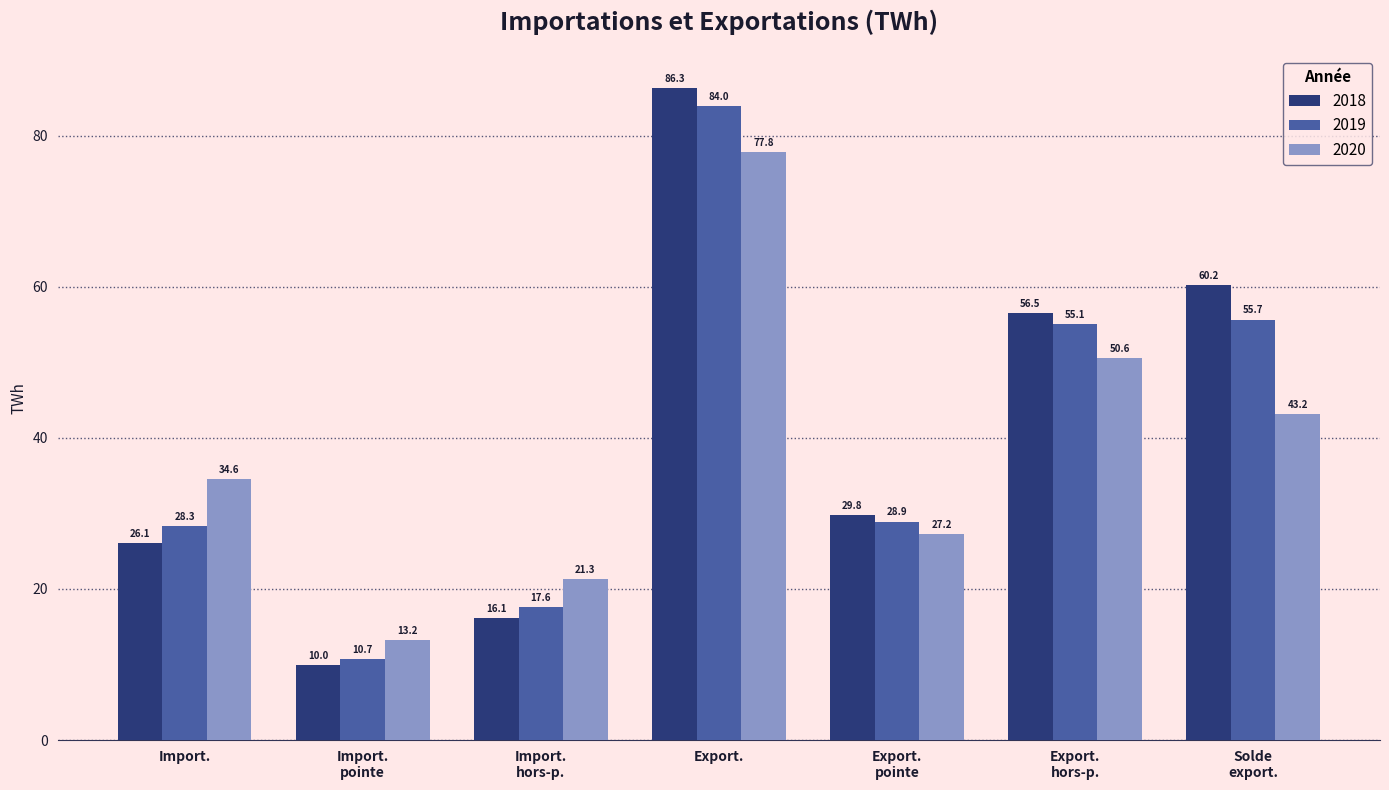

Reading left to right, list all the values displayed in this chart.

2018: 26.1	10.0	16.1	86.3	29.8	56.5	60.2
2019: 28.3	10.7	17.6	84.0	28.9	55.1	55.7
2020: 34.6	13.2	21.3	77.8	27.2	50.6	43.2